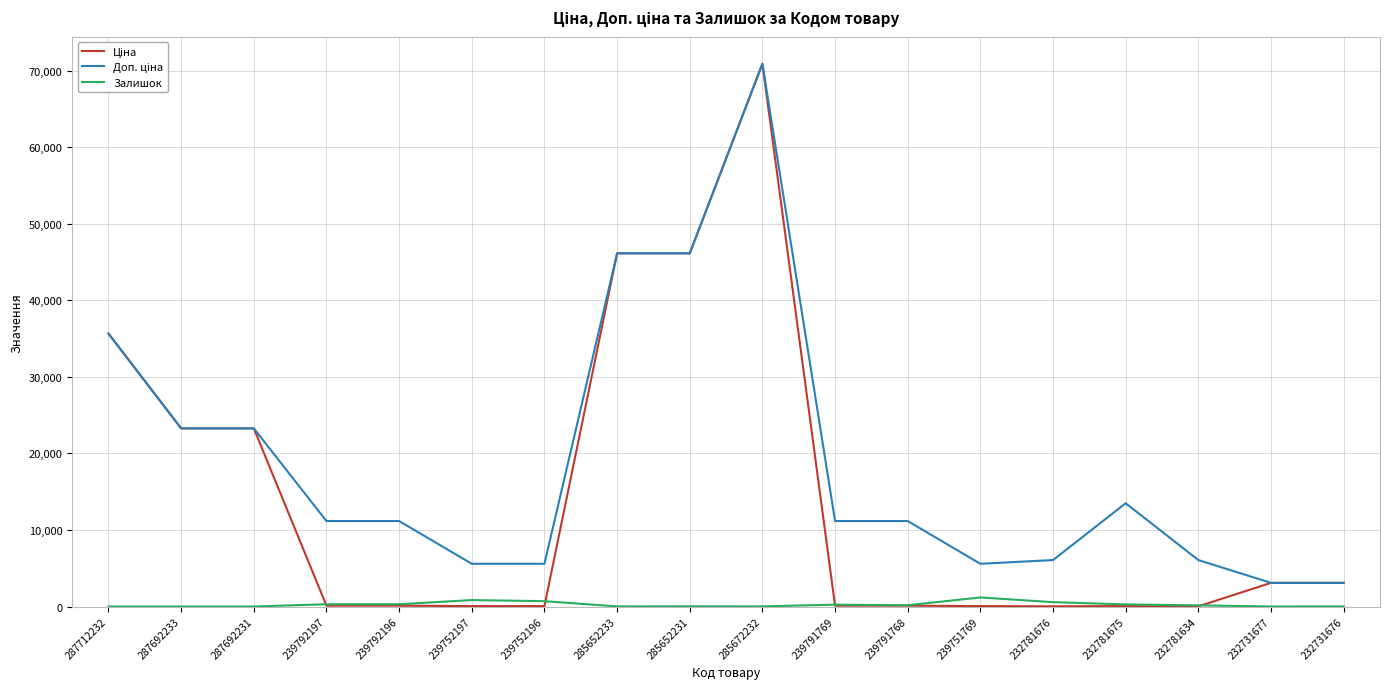

What is the difference between the highest and lowest values at 287692231?

23278.2